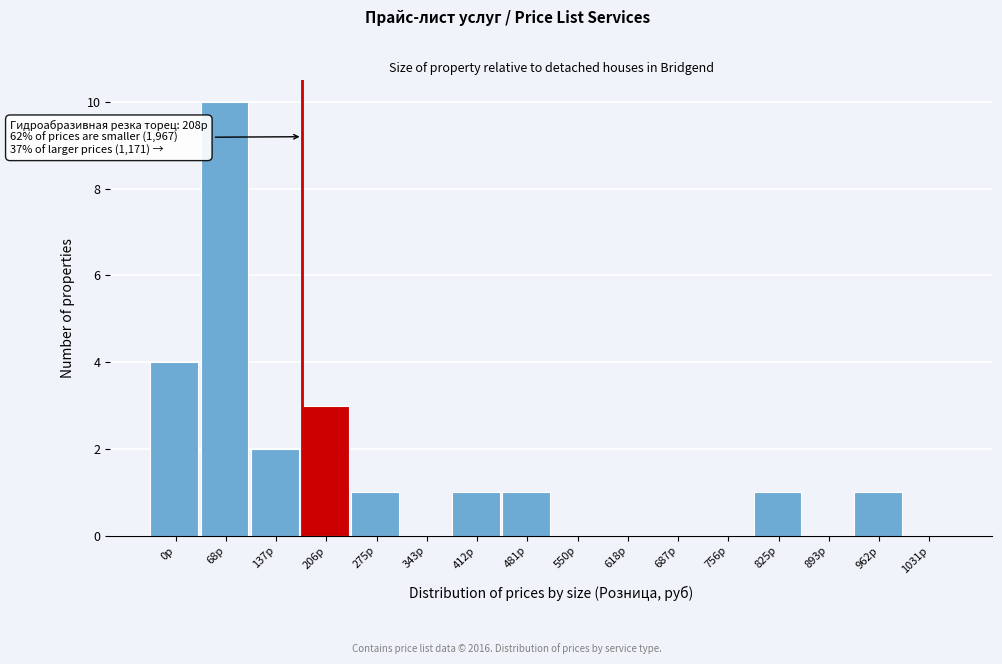

Reading left to right, extract all data points from this chart.

0р=4	68р=10	137р=2	206р=3	275р=1	343р=0	412р=1	481р=1	550р=0	618р=0	687р=0	756р=0	825р=1	893р=0	962р=1	1031р=0